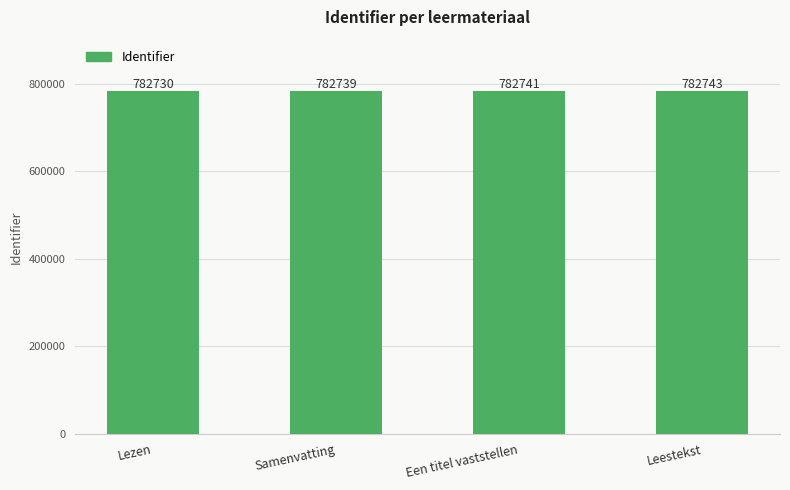

What is the value of the 4th bar from the left?

782743